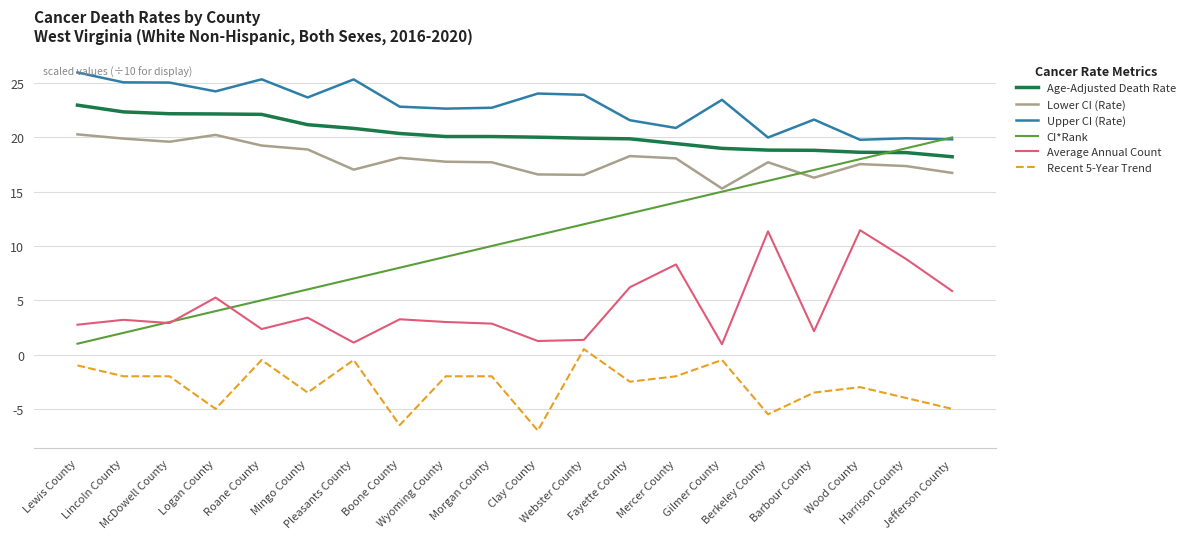

Which label corresponds to the largest value in the chart?

Lewis County